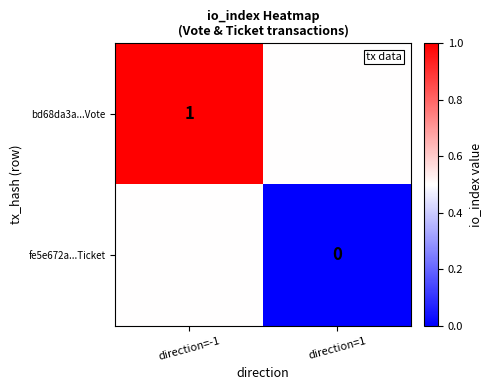

Is the value of fe5e672a...Ticket at direction=1 greater than the value of bd68da3a...Vote at direction=-1?

No